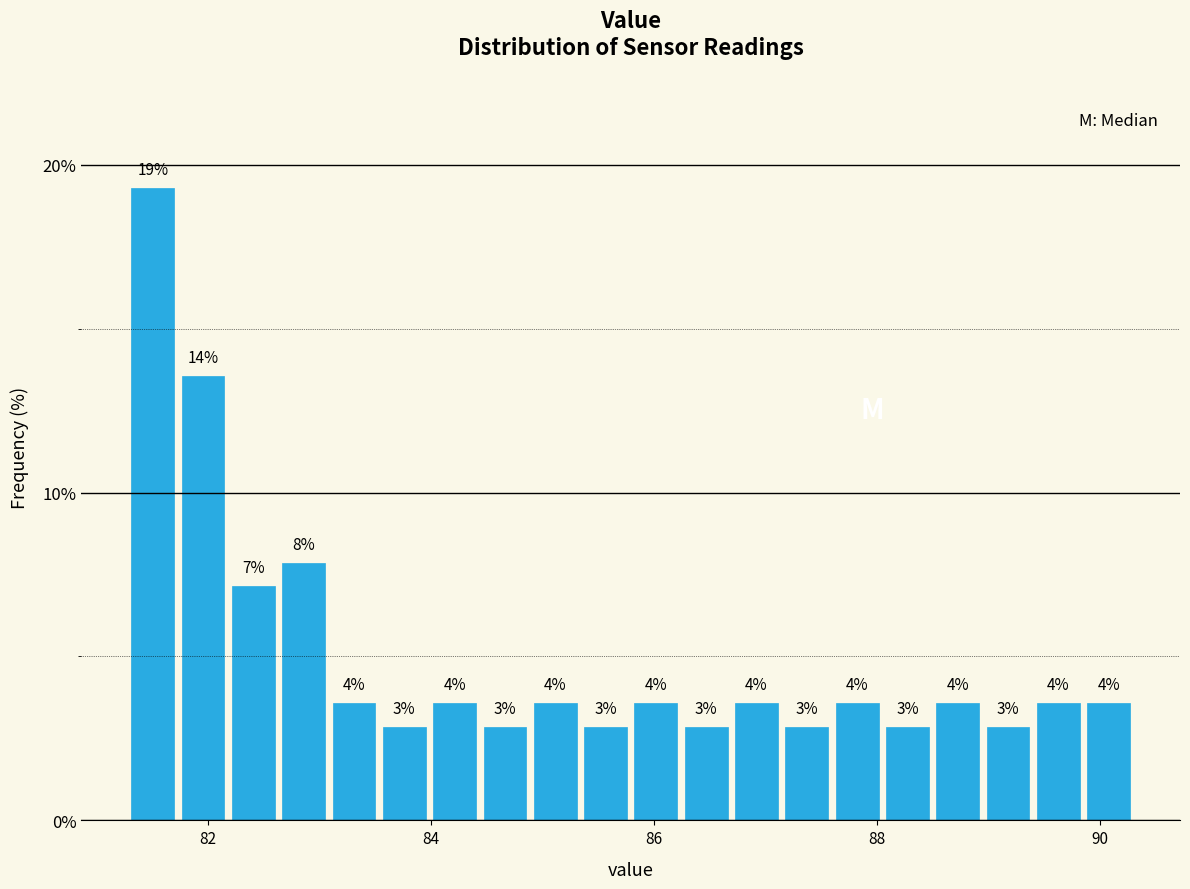

Around what value on the x-axis is the tallest bar? Give the approximate position of its centre, as read against the axis.

81.6